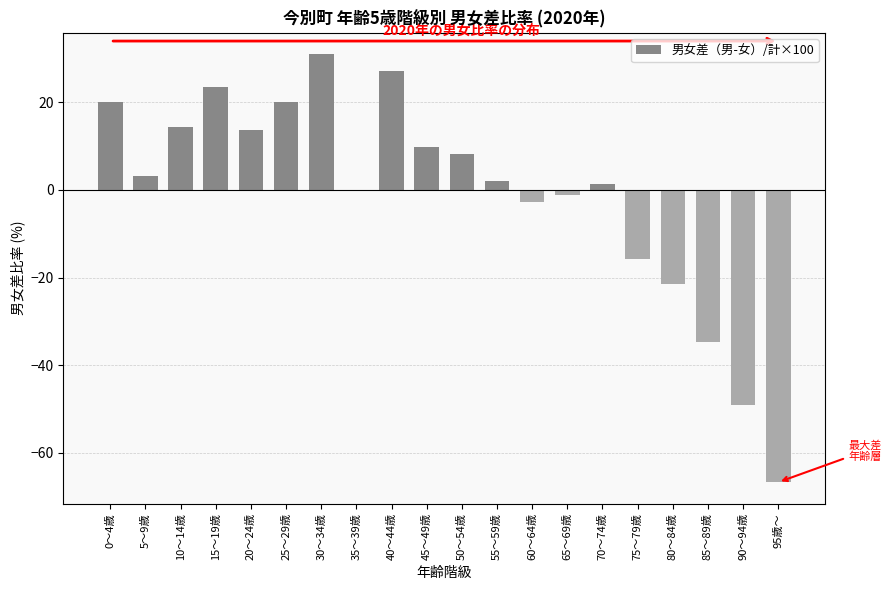

Reading left to right, list all the values displayed in this chart.

0～4歳=20.0	5～9歳=3.0	10～14歳=14.3	15～19歳=23.4	20～24歳=13.6	25～29歳=20.0	30～34歳=30.9	35～39歳=0.0	40～44歳=27.0	45～49歳=9.8	50～54歳=8.3	55～59歳=2.1	60～64歳=-2.7	65～69歳=-1.1	70～74歳=1.3	75～79歳=-15.7	80～84歳=-21.4	85～89歳=-34.7	90～94歳=-49.1	95歳～=-66.7